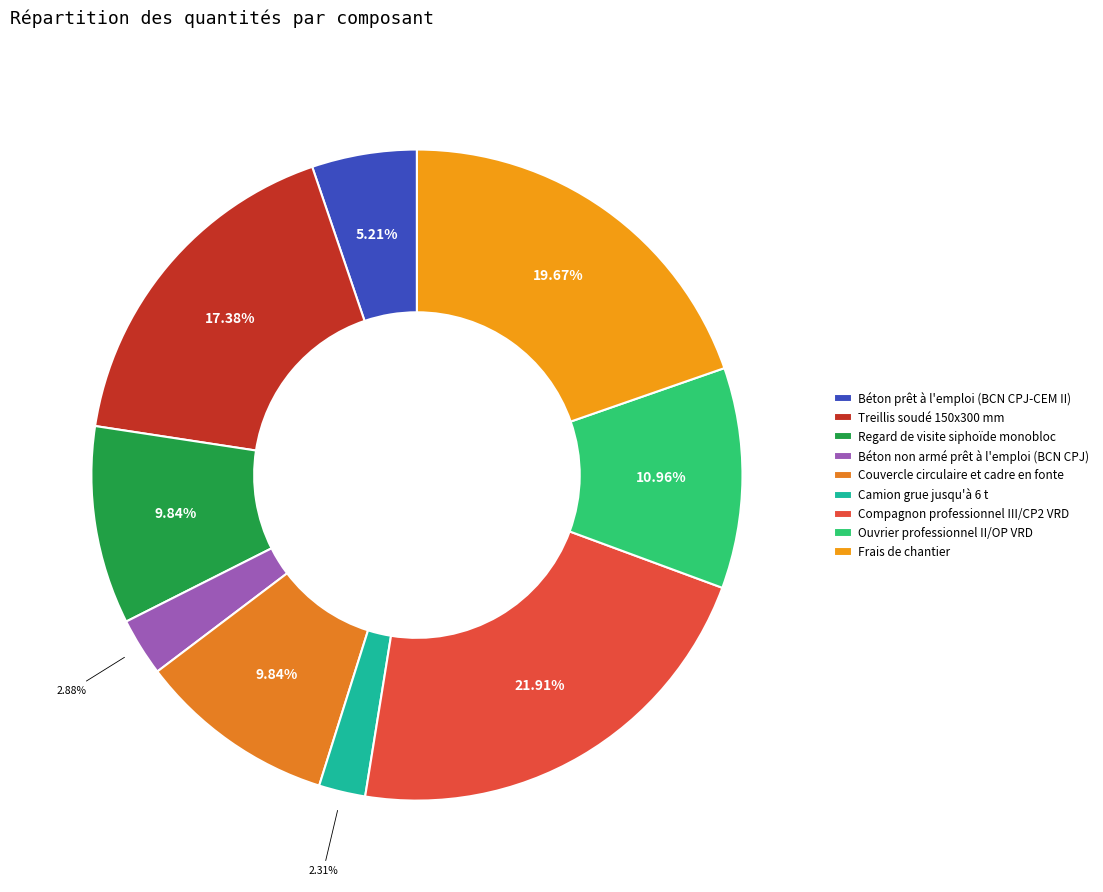

What percentage is NOT represented by Béton prêt à l'emploi (BCN CPJ-CEM II)?

94.8%